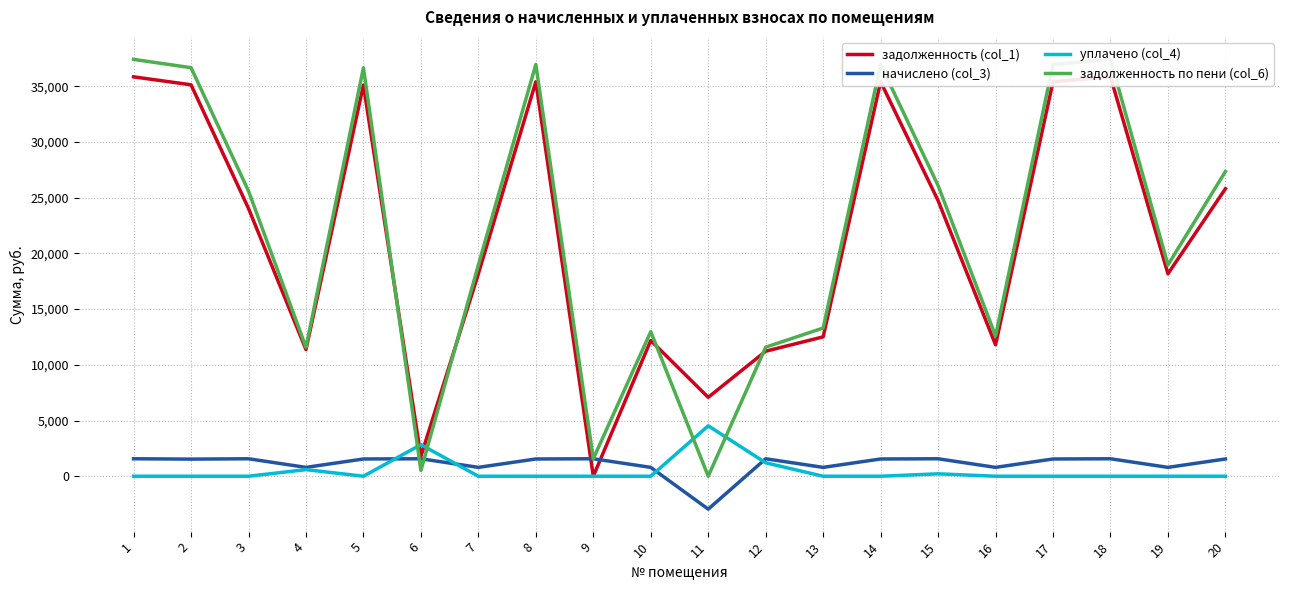

How many lines are shown in the chart?

4